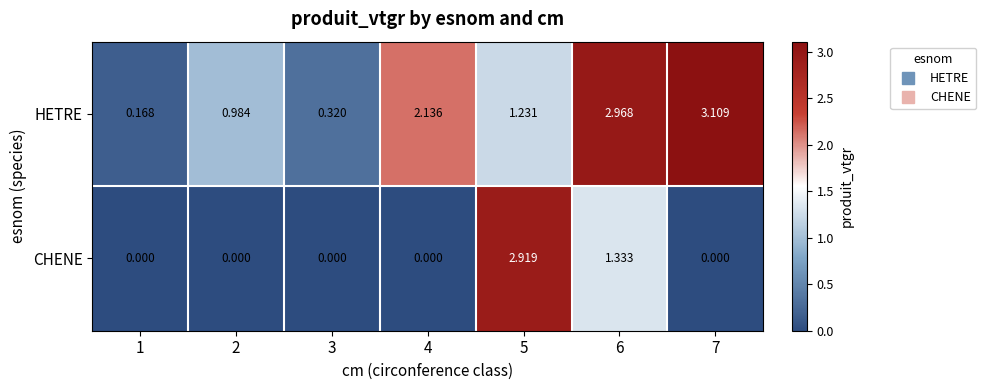

List the series in order of their peak value, lowest first.

CHENE, HETRE